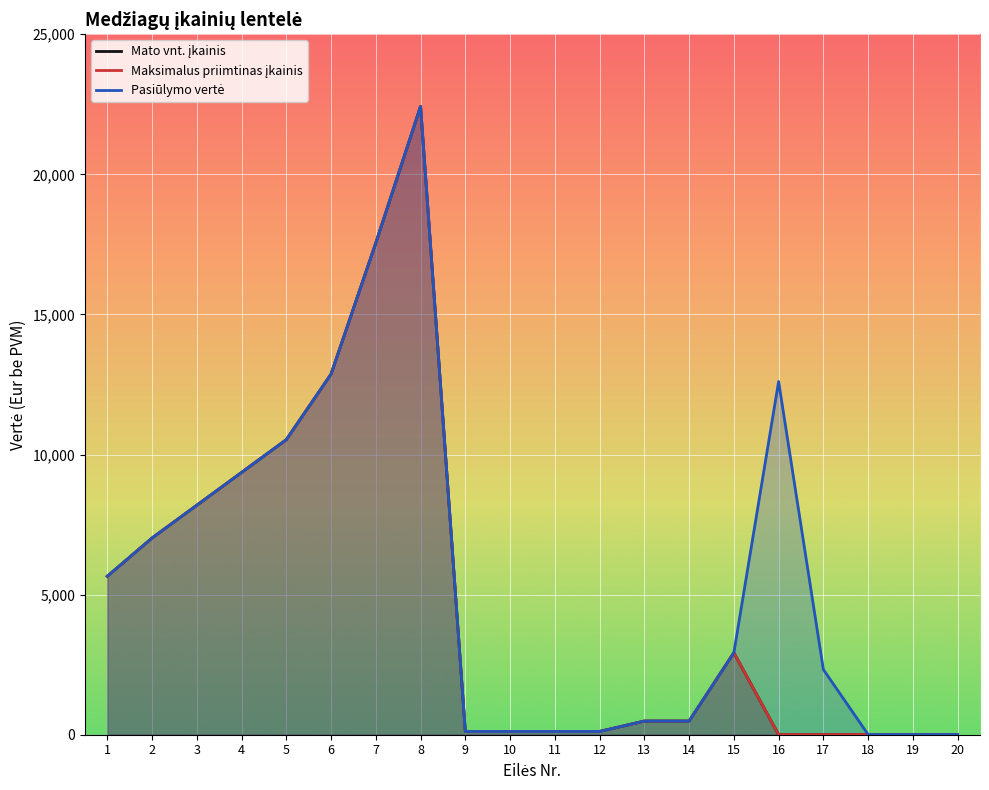

What is the sum of all Maksimalus priimtinas įkainis values?

97994.9